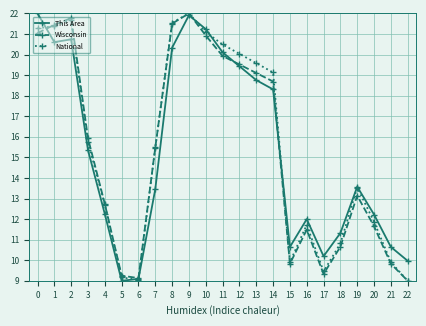

Reading left to right, list all the values displayed in this chart.

This Area: 0=22.0	1=20.6	2=20.7	3=15.4	4=12.2	5=9.0	6=9.1	7=13.5	8=20.3	9=21.9	10=21.2	11=20.1	12=19.4	13=18.8	14=18.3	15=10.6	16=12.0	17=10.2	18=11.3	19=13.6	20=12.2	21=10.6	22=10.0
Wisconsin: 0=21.0	1=21.4	2=21.8	3=15.9	4=12.7	5=9.2	6=9.1	7=15.5	8=21.5	9=22.0	10=20.9	11=19.9	12=19.5	13=19.1	14=18.7	15=9.8	16=11.5	17=9.3	18=10.7	19=13.1	20=11.6	21=9.8	22=9.0
National: 0=21.3	1=21.4	2=21.7	3=15.7	4=12.7	5=9.2	6=9.0	7=15.5	8=21.5	9=22.0	10=21.1	11=20.5	12=20.0	13=19.6	14=19.1	15=9.9	16=11.7	17=9.5	18=10.8	19=13.5	20=11.9	21=9.9	22=9.0